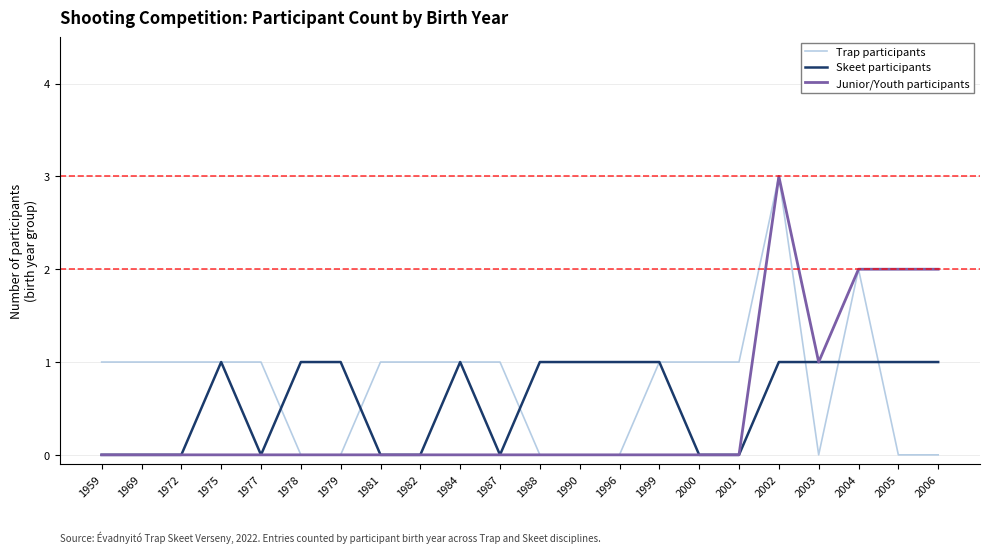

At which category does the chart reach its peak across all series?

2002